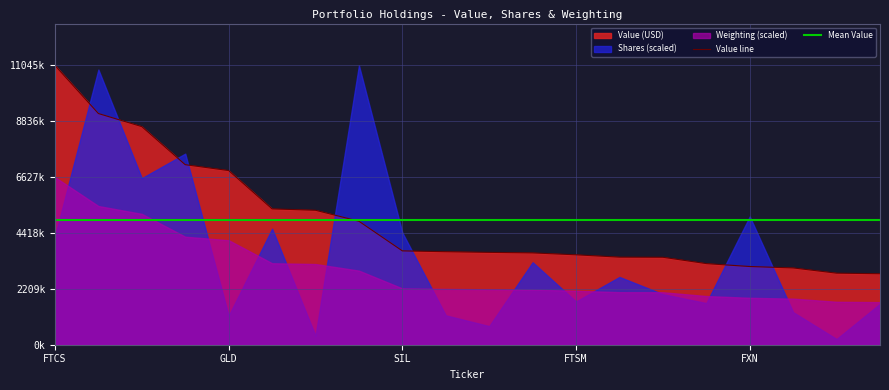

True or false: Value has more than 0 interior local peaks.

False